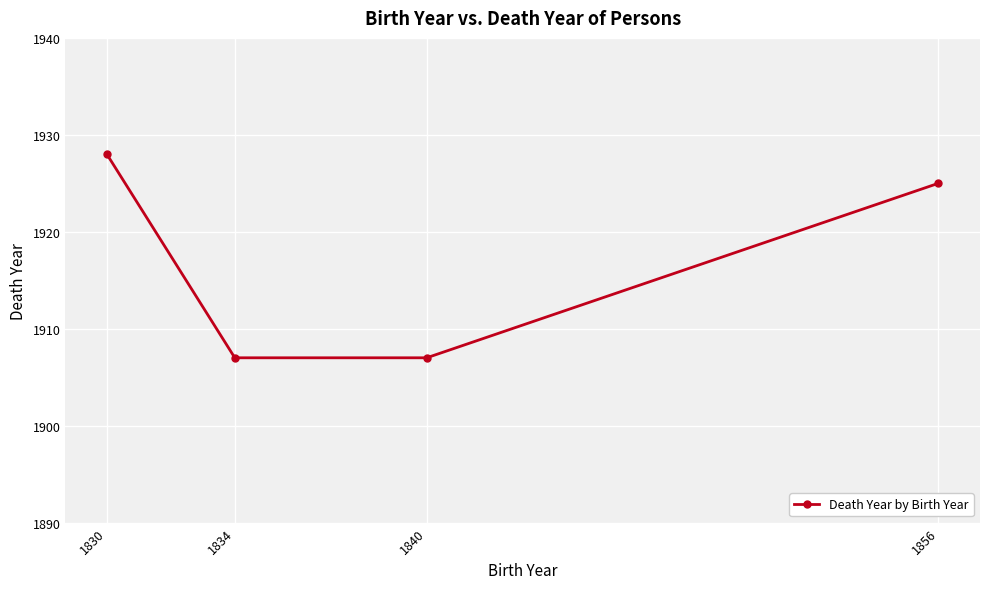

The value at 1856 is 1925. True or false?

True